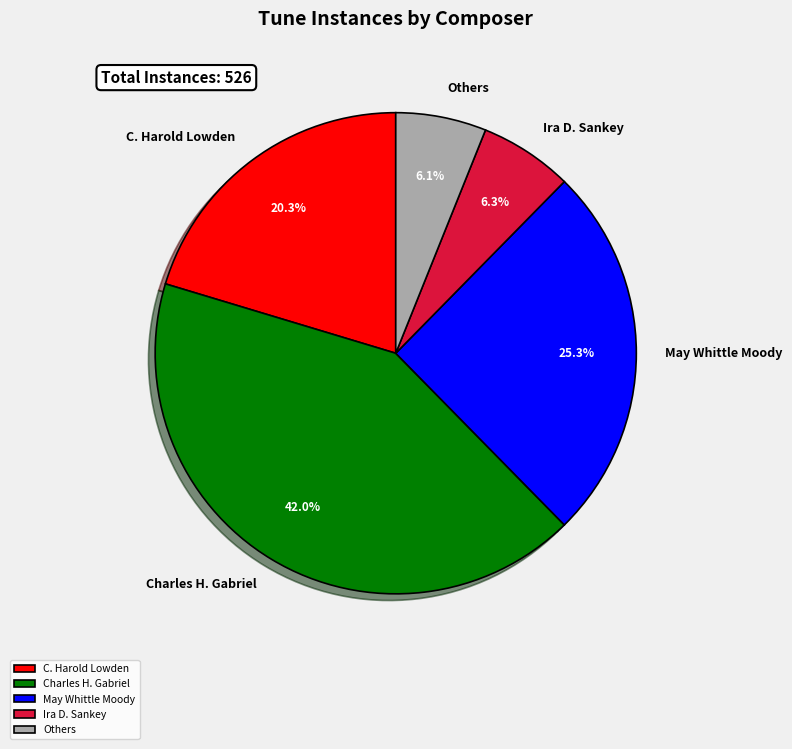

How much of the chart is everything except Ira D. Sankey?

93.7%